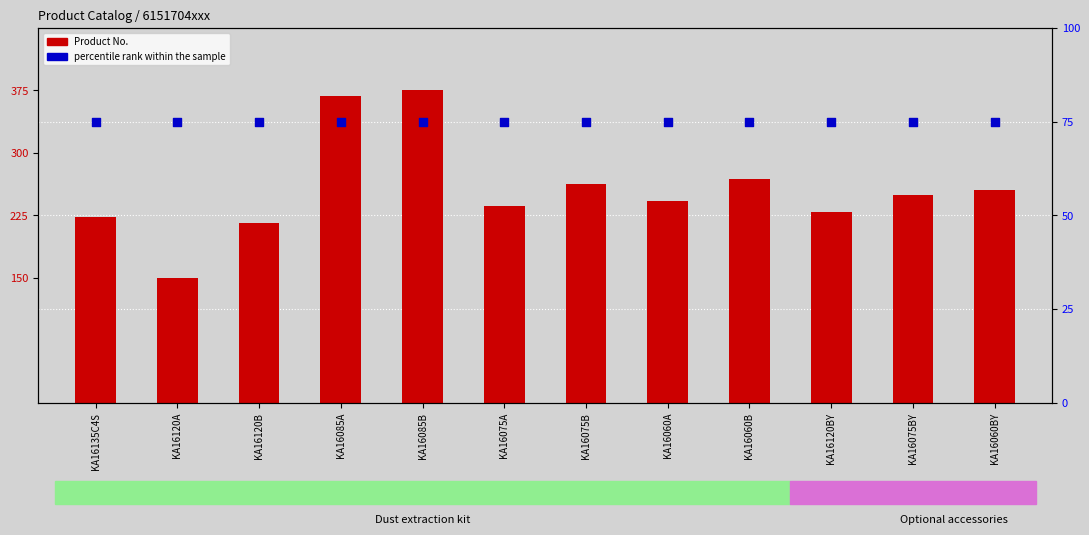

Which series reaches the maximum Y coordinate?

Product No.